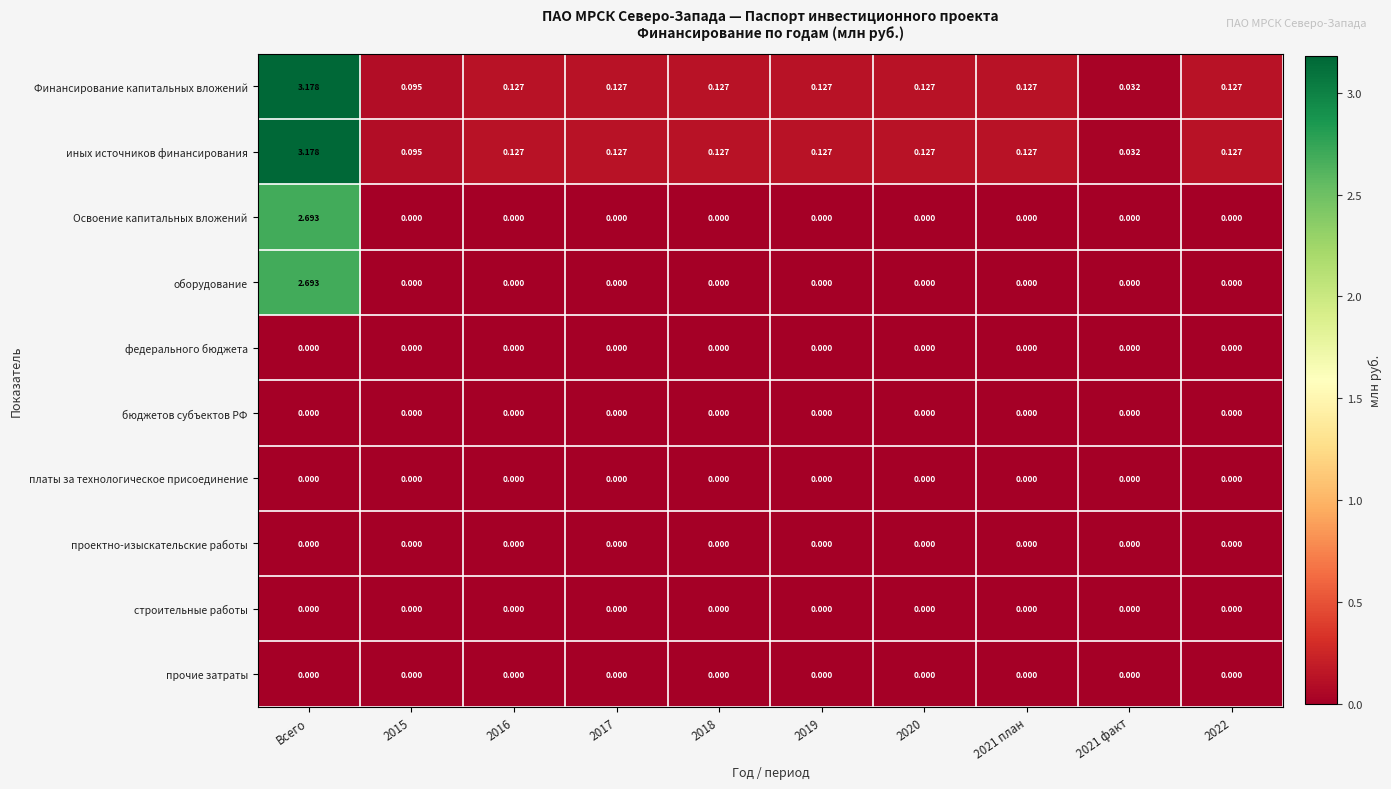

At how many categories does at least one series exceed 0?

10